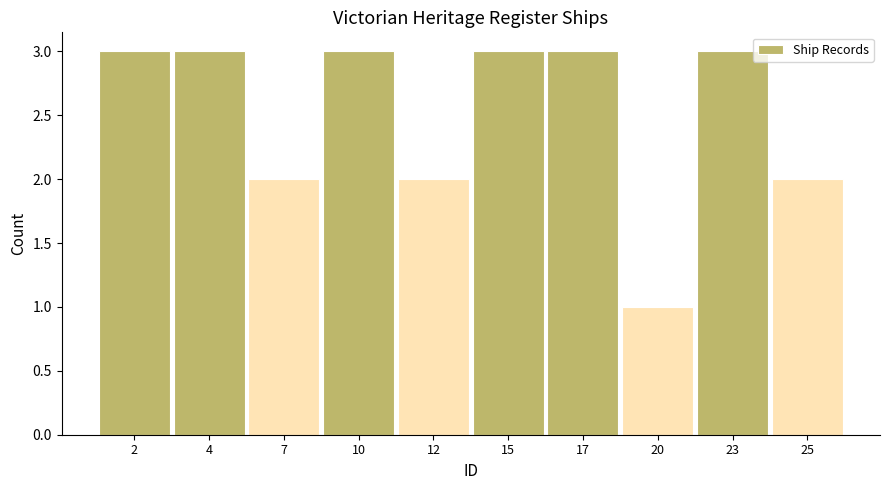

Reading left to right, what are all the values shown in this chart?

3	3	2	3	2	3	3	1	3	2